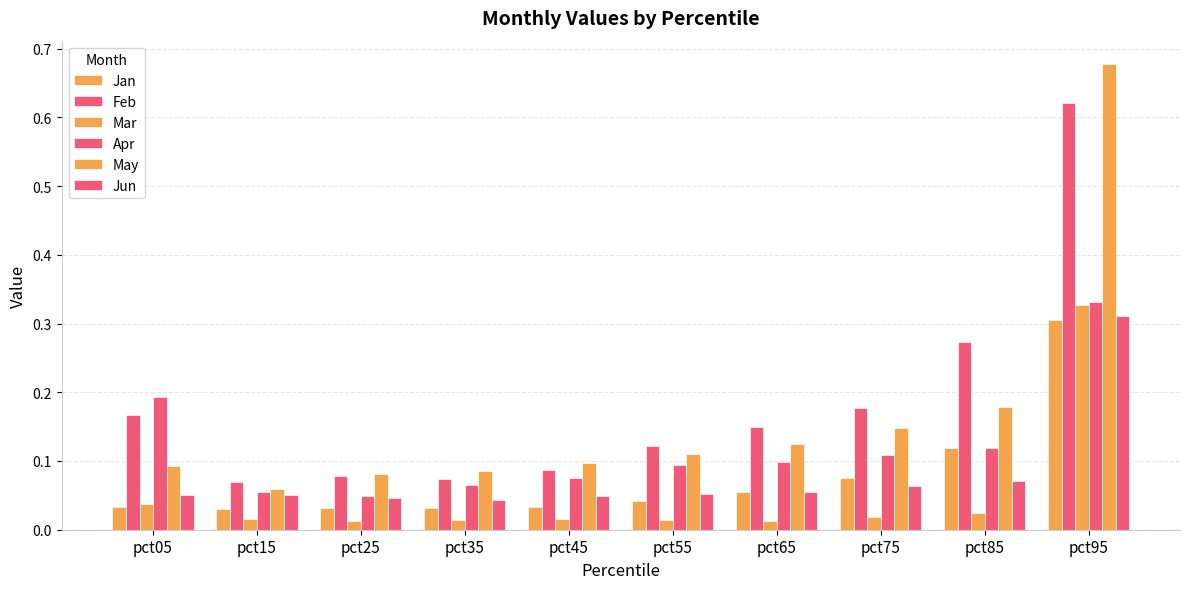

List the labels in order of Mar value, largest first.

pct95, pct05, pct85, pct75, pct45, pct15, pct55, pct35, pct65, pct25